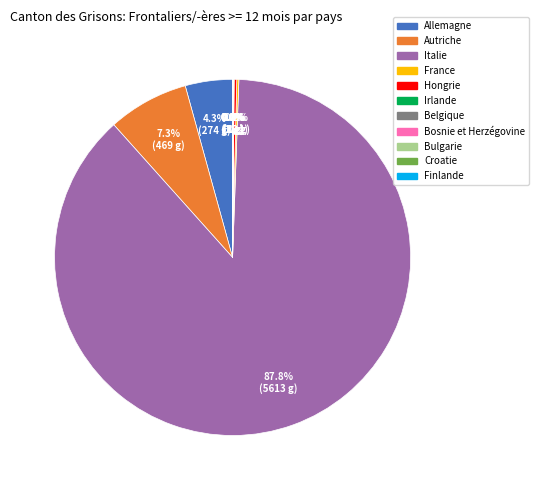

Which slice is the largest?

Italie